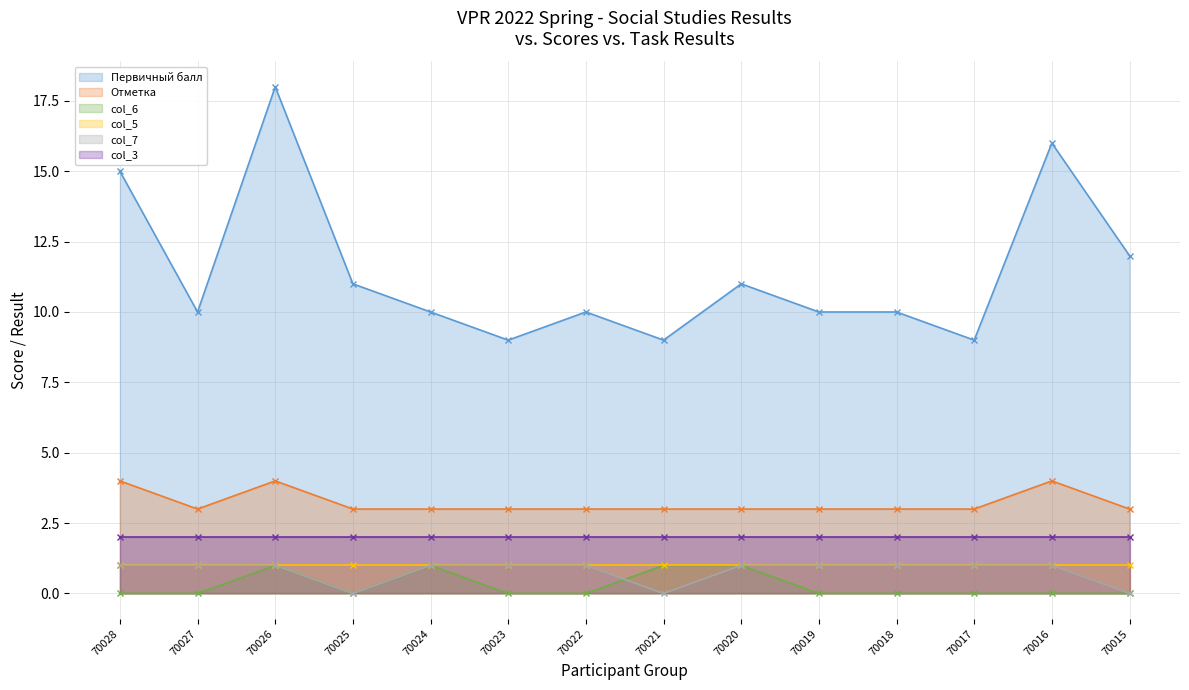

Which has a higher value, 70019 or 70015?

70015